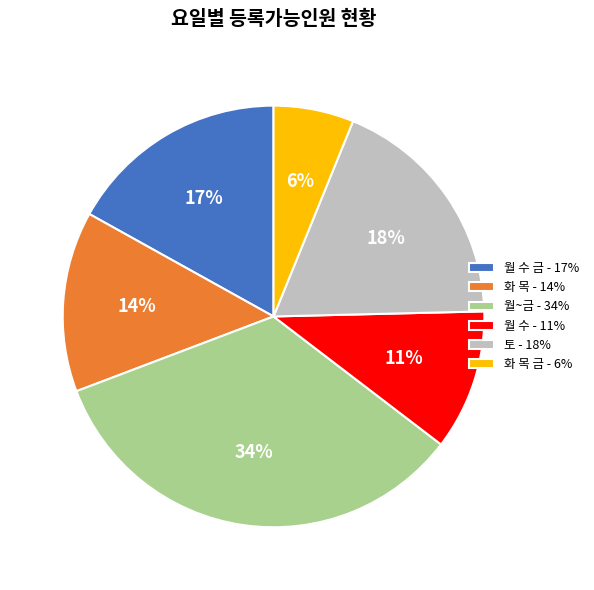

Is there any slice that represents more than half of the pie?

No